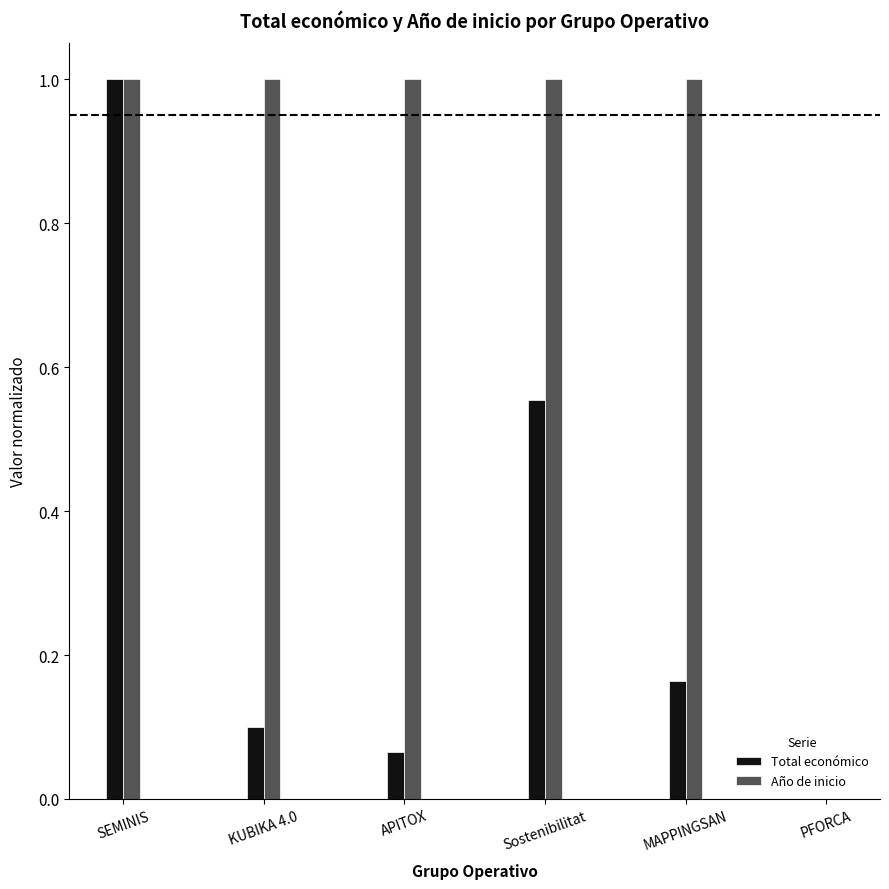

At which label is Año de inicio closest to 0?

PFORCA